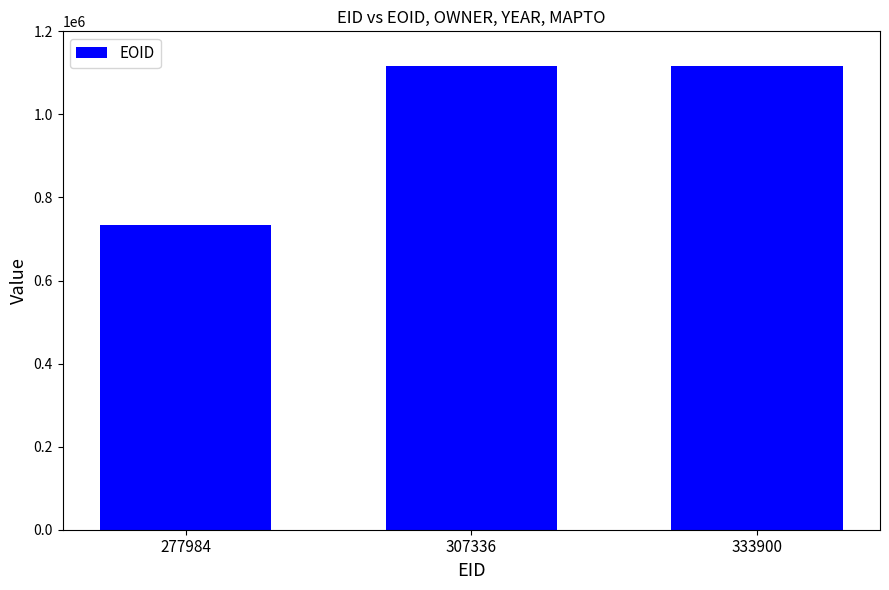

At which label is the value closest to 924302?

307336